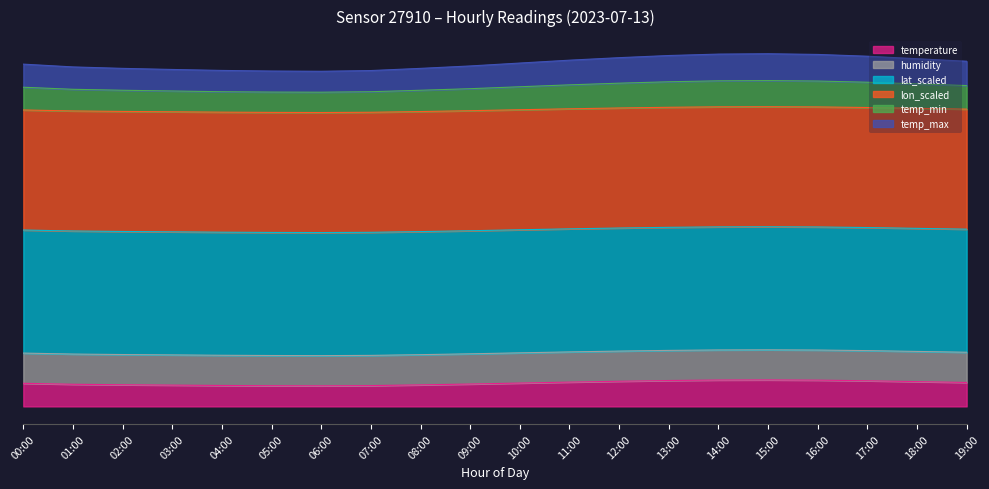

Where is the first local minimum for temp_min?

06:00